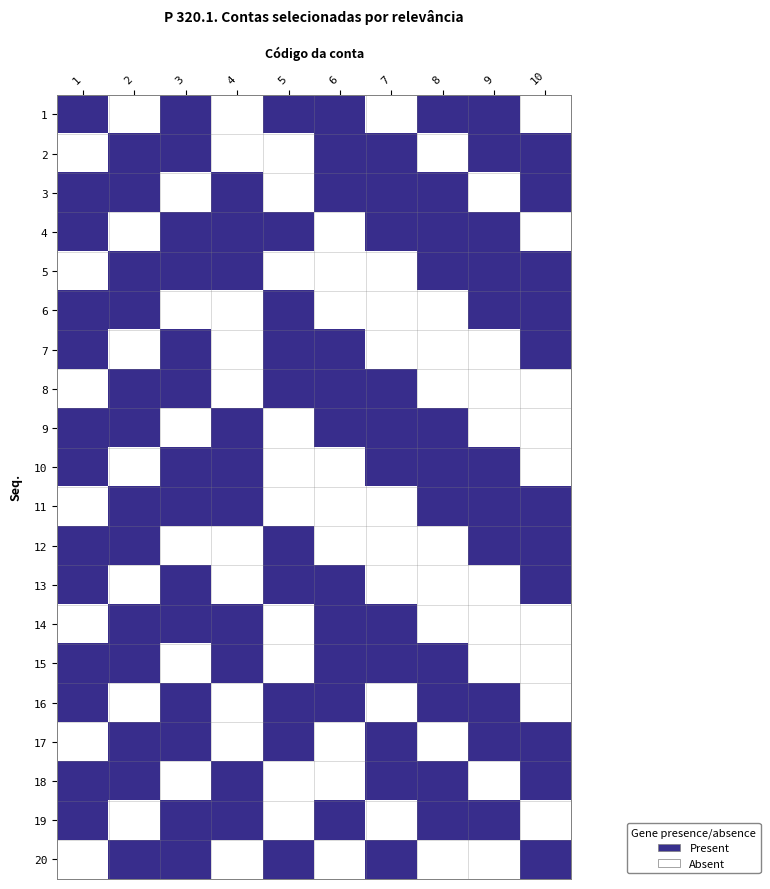

At 1, list the series in order from largest to smallest.

1, 3, 4, 6, 7, 9, 10, 12, 13, 15, 16, 18, 19, 2, 5, 8, 11, 14, 17, 20